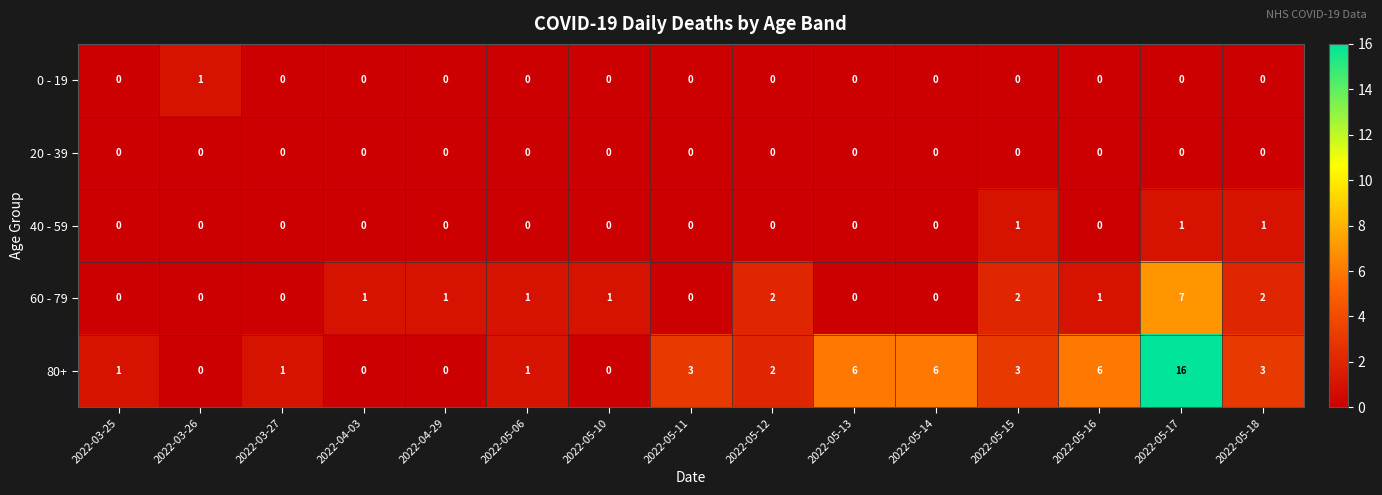

True or false: 20 - 39 has a value of 0 at 2022-05-12.

True